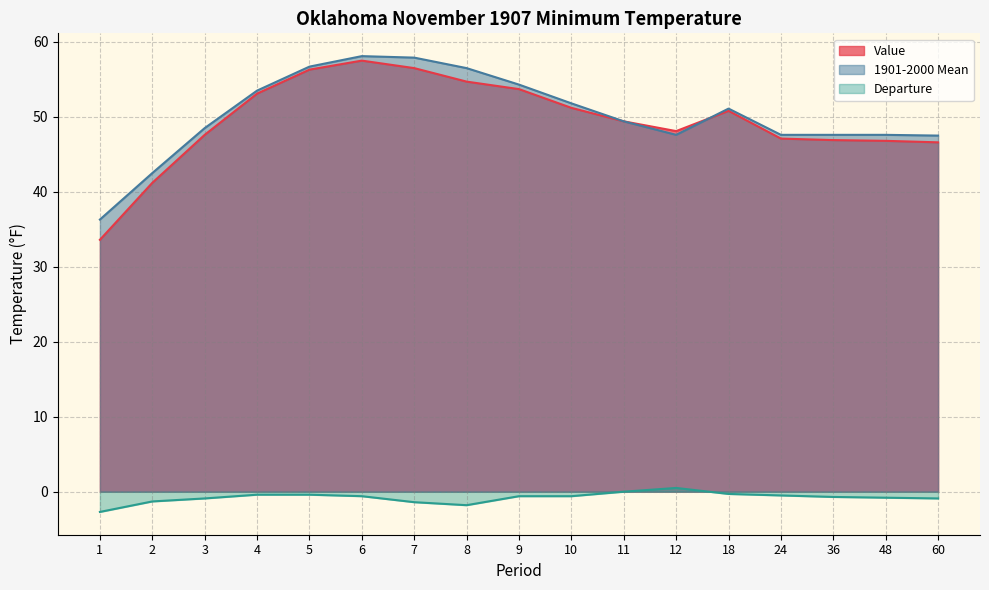

What is the difference between the maximum and minimum values in the Departure series?

3.2